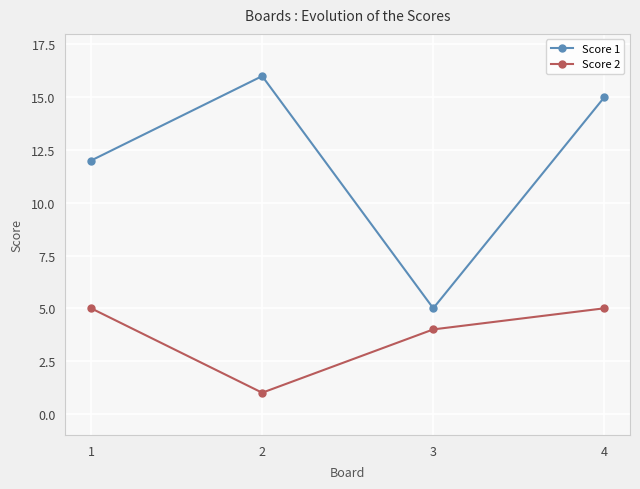

True or false: Score 2 and Score 1 intersect in this chart.

False